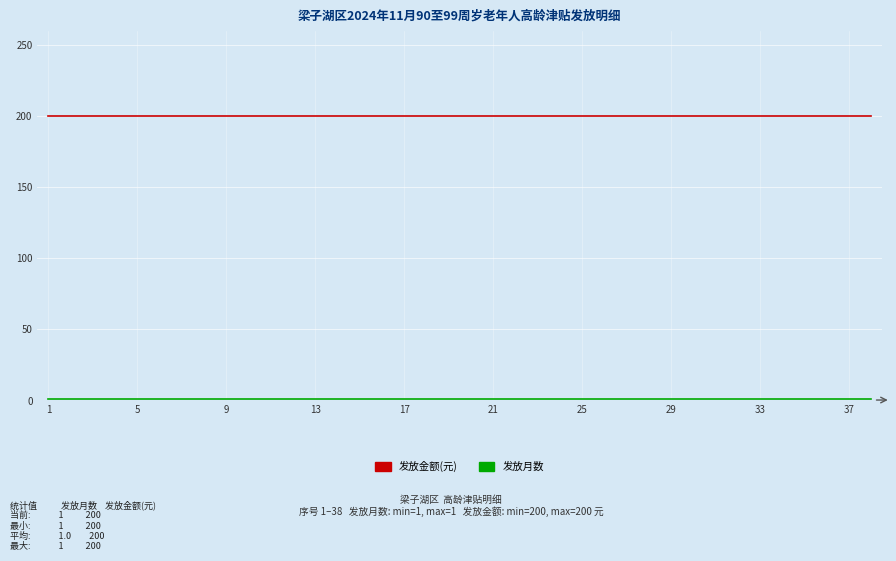

What is the greatest value displayed?

200